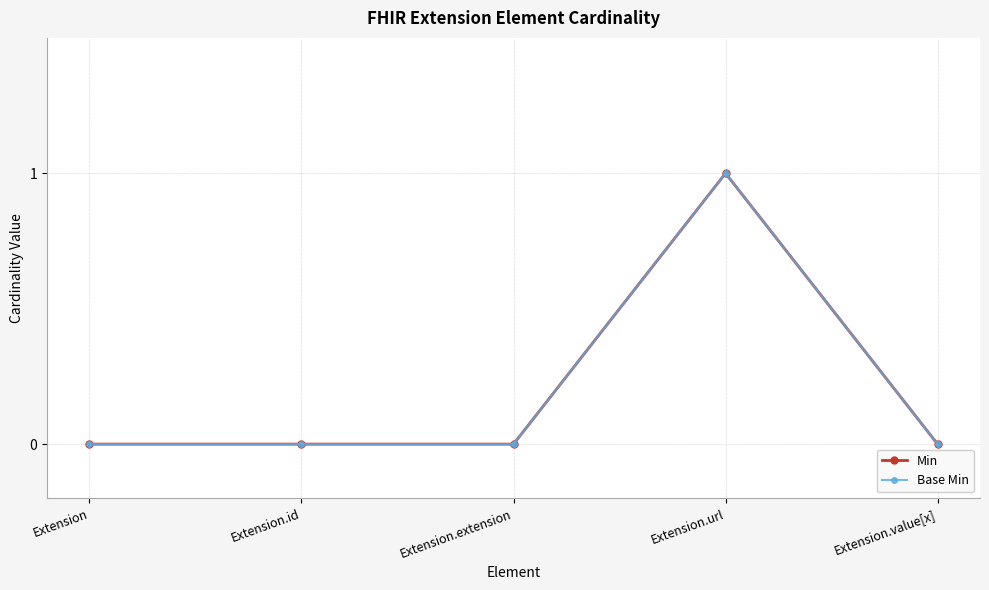

What is the label of the 4th point from the right?

Extension.id